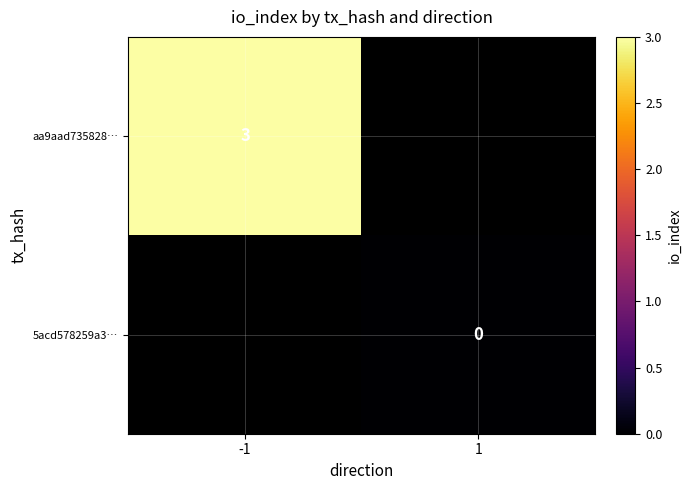

The value of aa9aad735828… at -1 is 4. True or false?

False